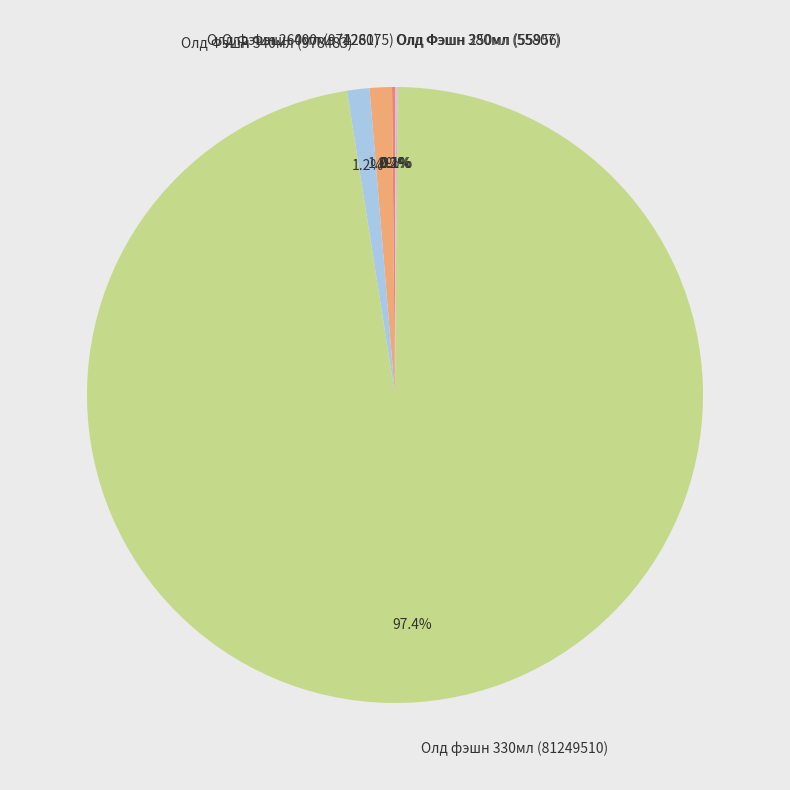

Which has a higher value, Олд фэшн 330мл (81249510) or Олд Фэшн 340мл (978483)?

Олд фэшн 330мл (81249510)